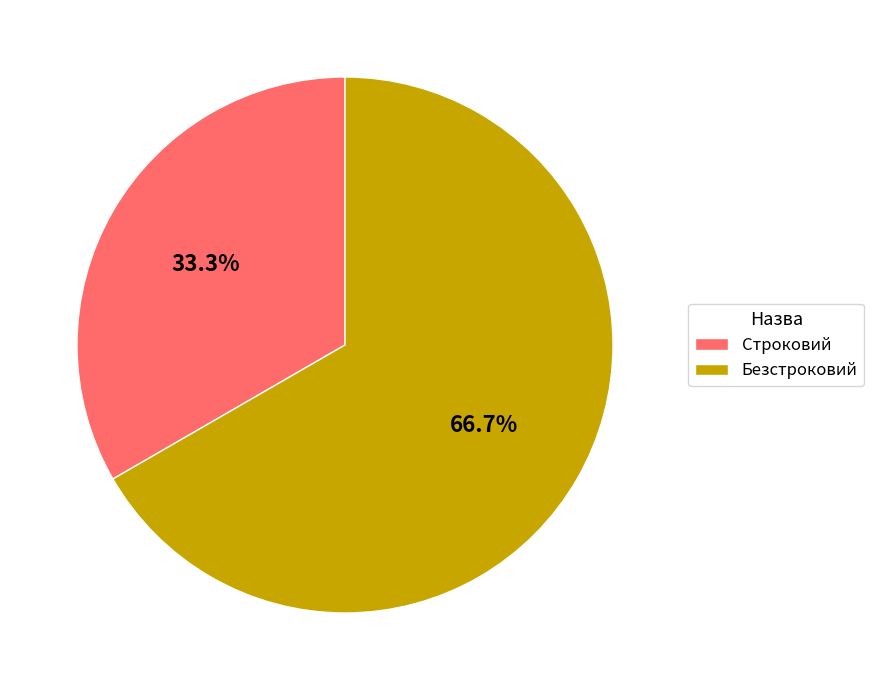

How many segments does this pie chart have?

2